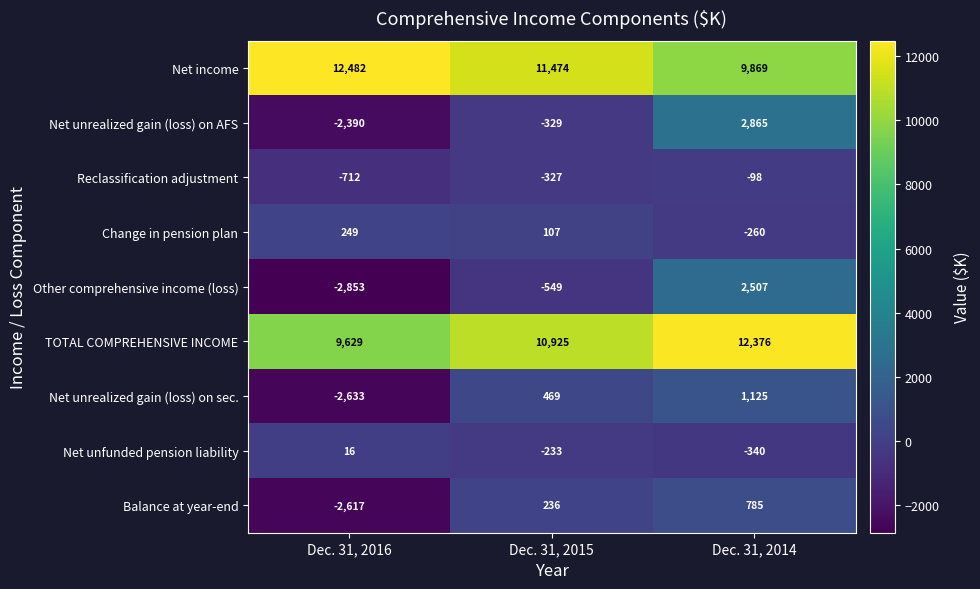

What is the smallest value displayed?

-2853